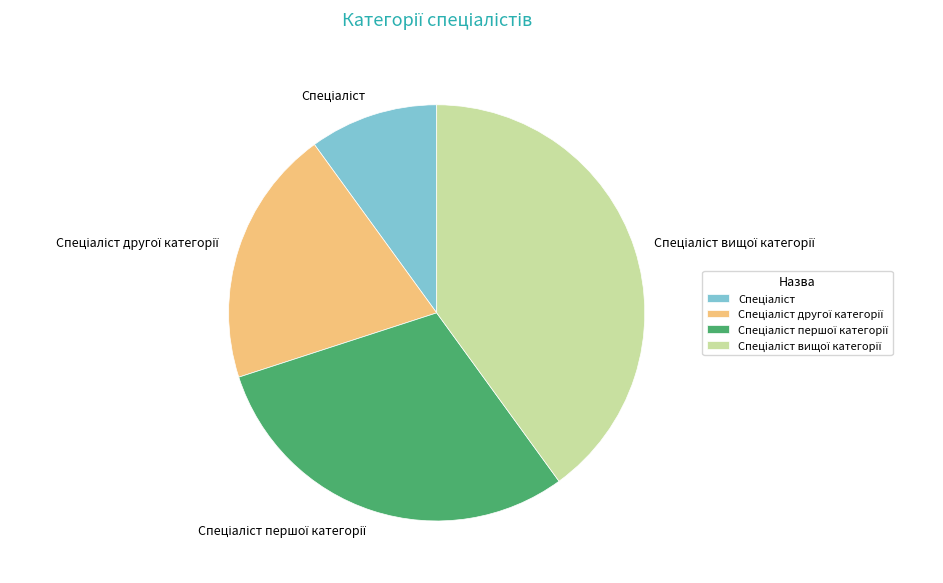

Does any single category account for the majority?

No